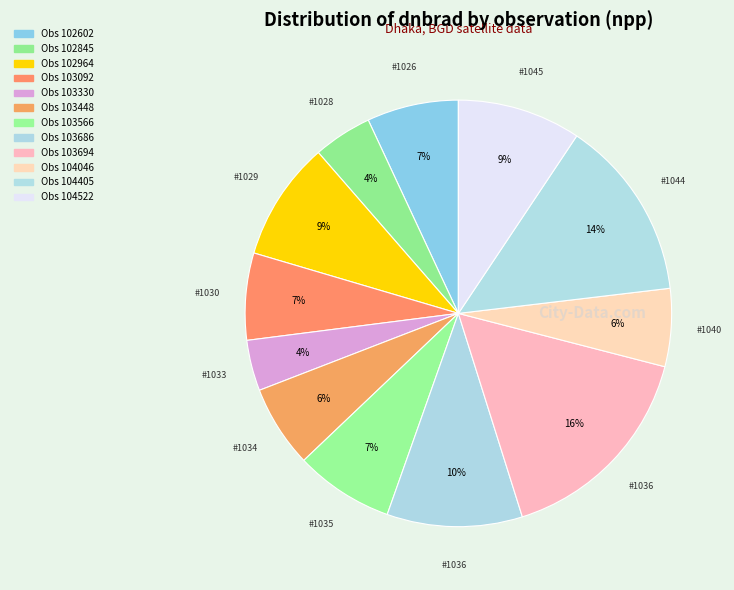

Count the number of slices in the pie.

12